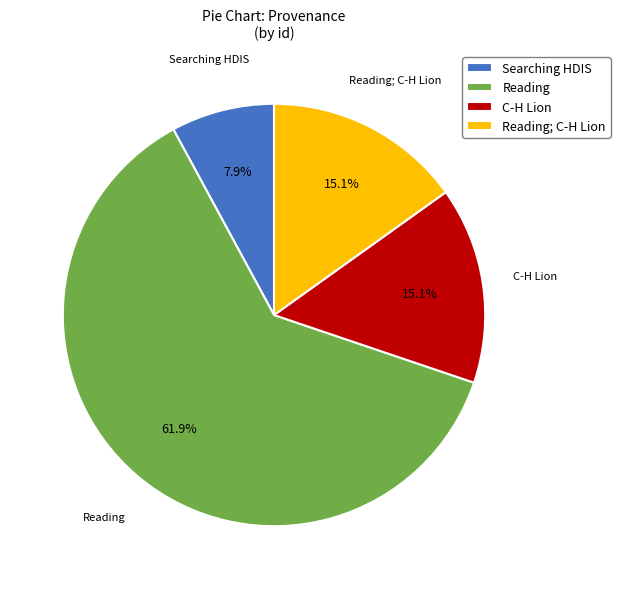

To the nearest percent, what is the difference between the Searching HDIS and Reading slice percentages?

54%